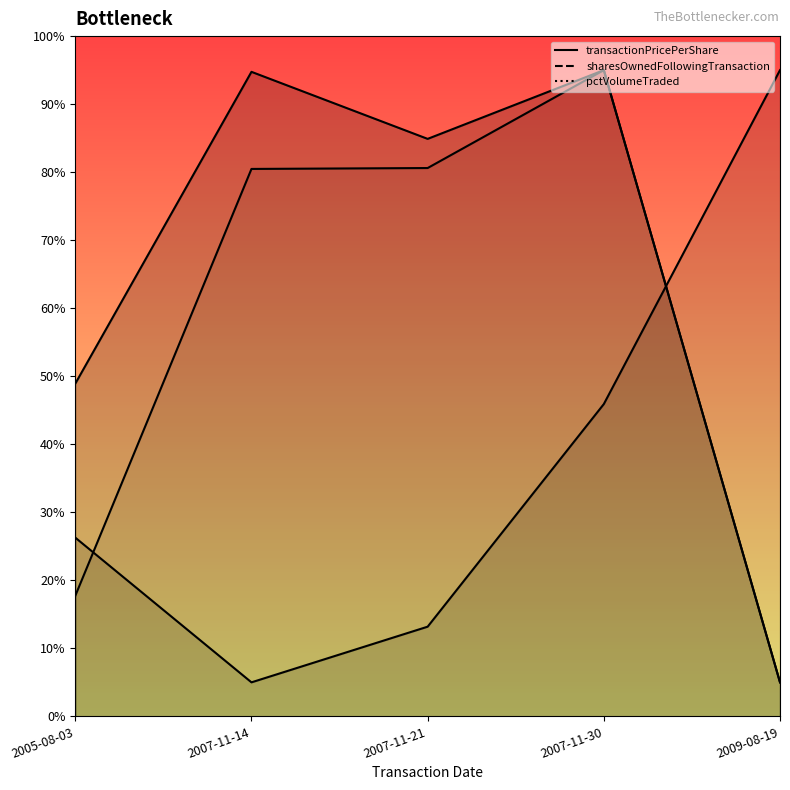

At which label does pctVolumeTraded line first exceed 80?

2007-11-14